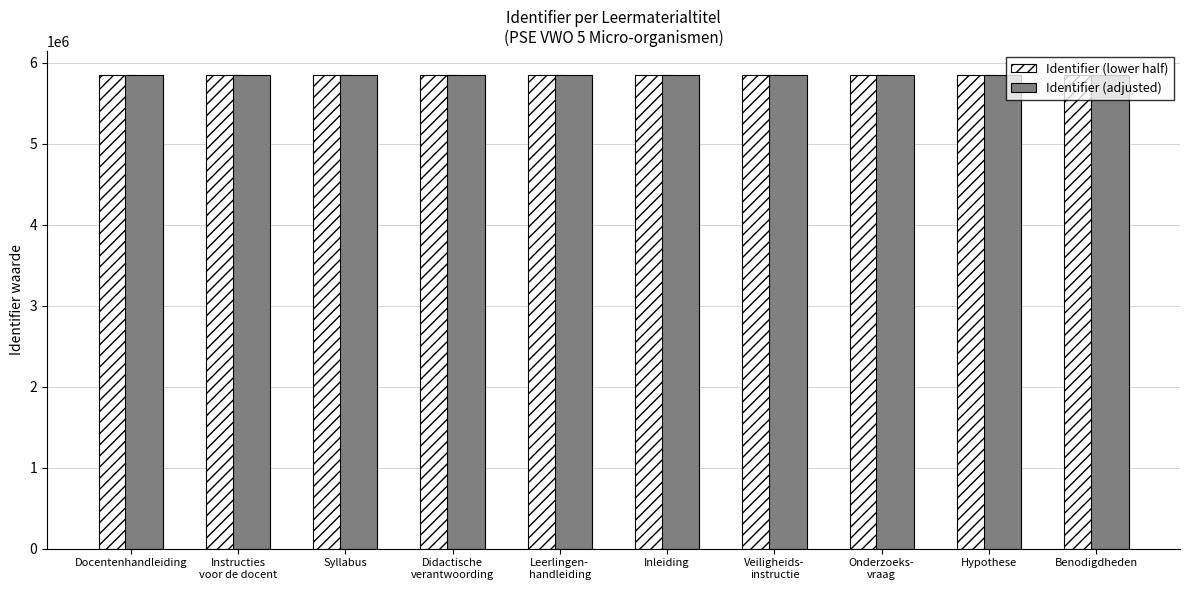

What is the maximum value shown in the chart?

5851492